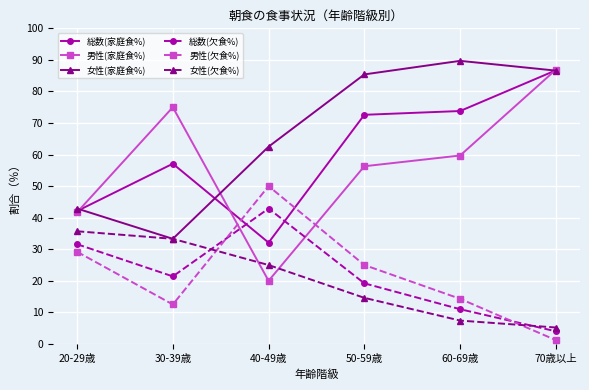

What are all the series names shown in the legend?

総数(家庭食%), 男性(家庭食%), 女性(家庭食%), 総数(欠食%), 男性(欠食%), 女性(欠食%)